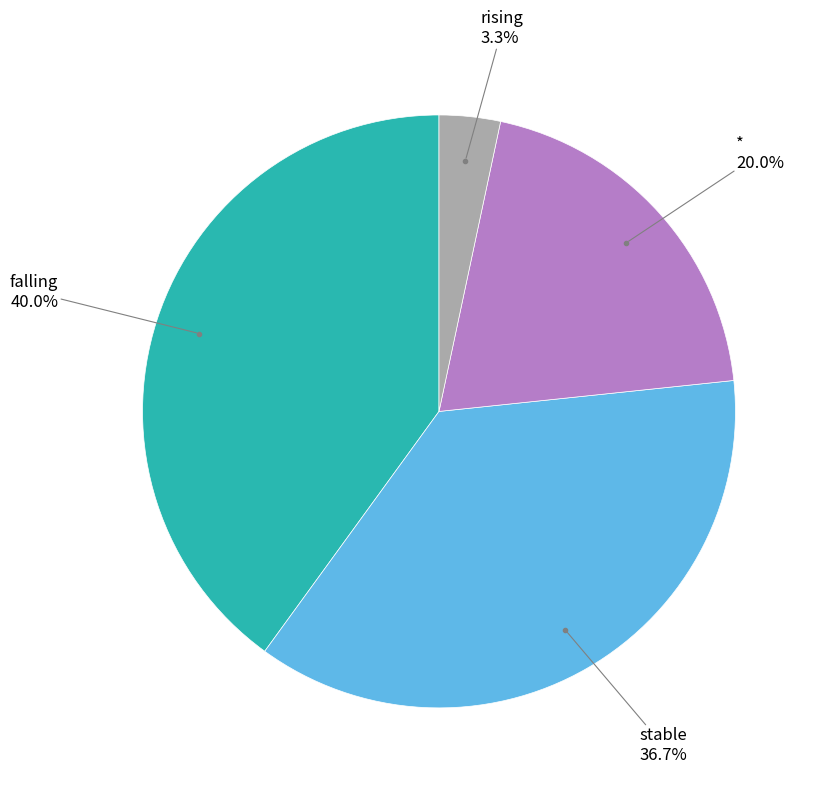

To the nearest percent, what is the average slice percentage?

25%